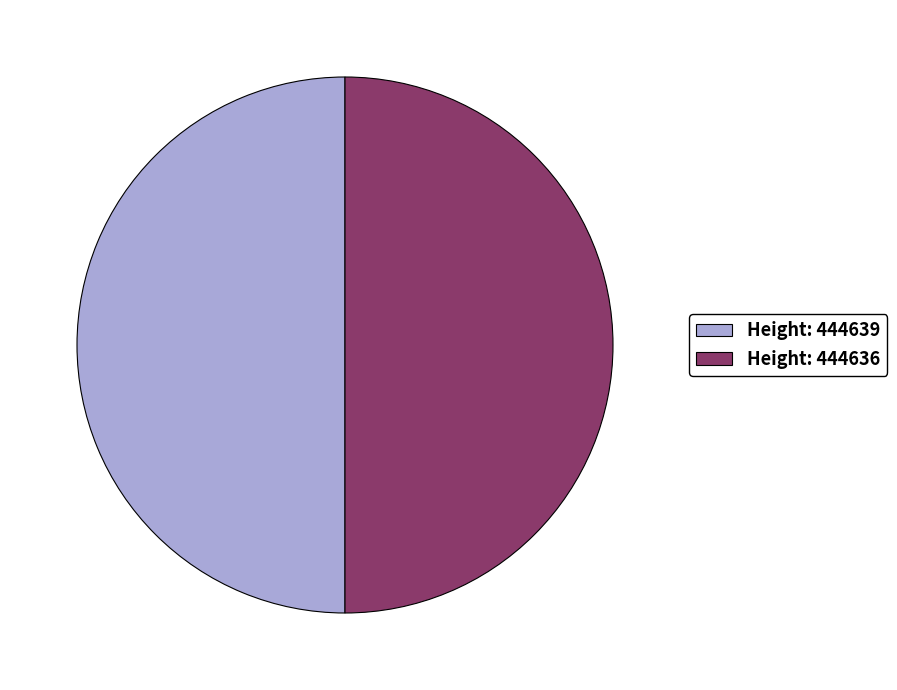

How many slices are in this pie chart?

2